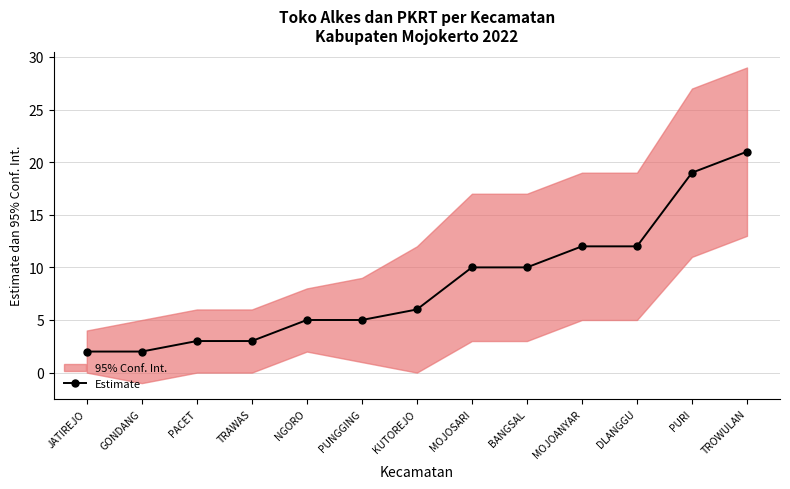

What is the change in value from PUNGGING to BANGSAL?

+5